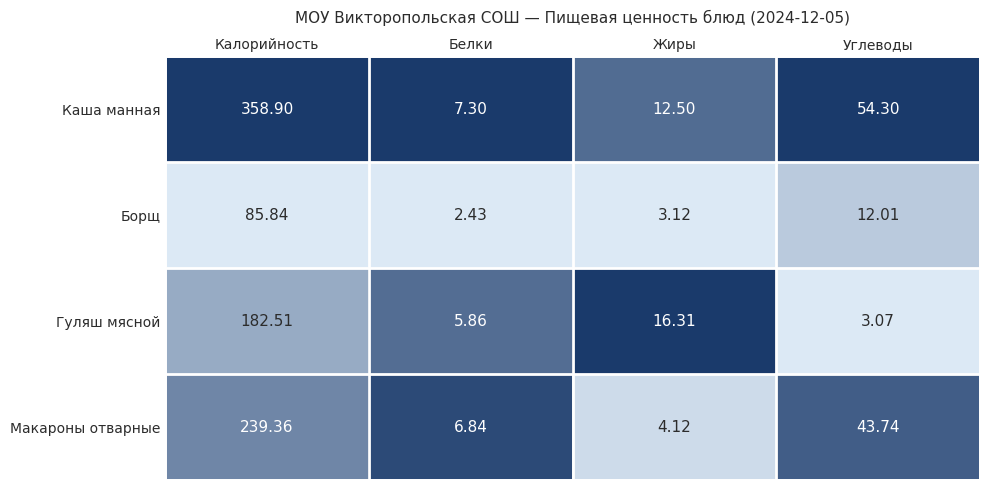

How many distinct data groups are displayed?

4